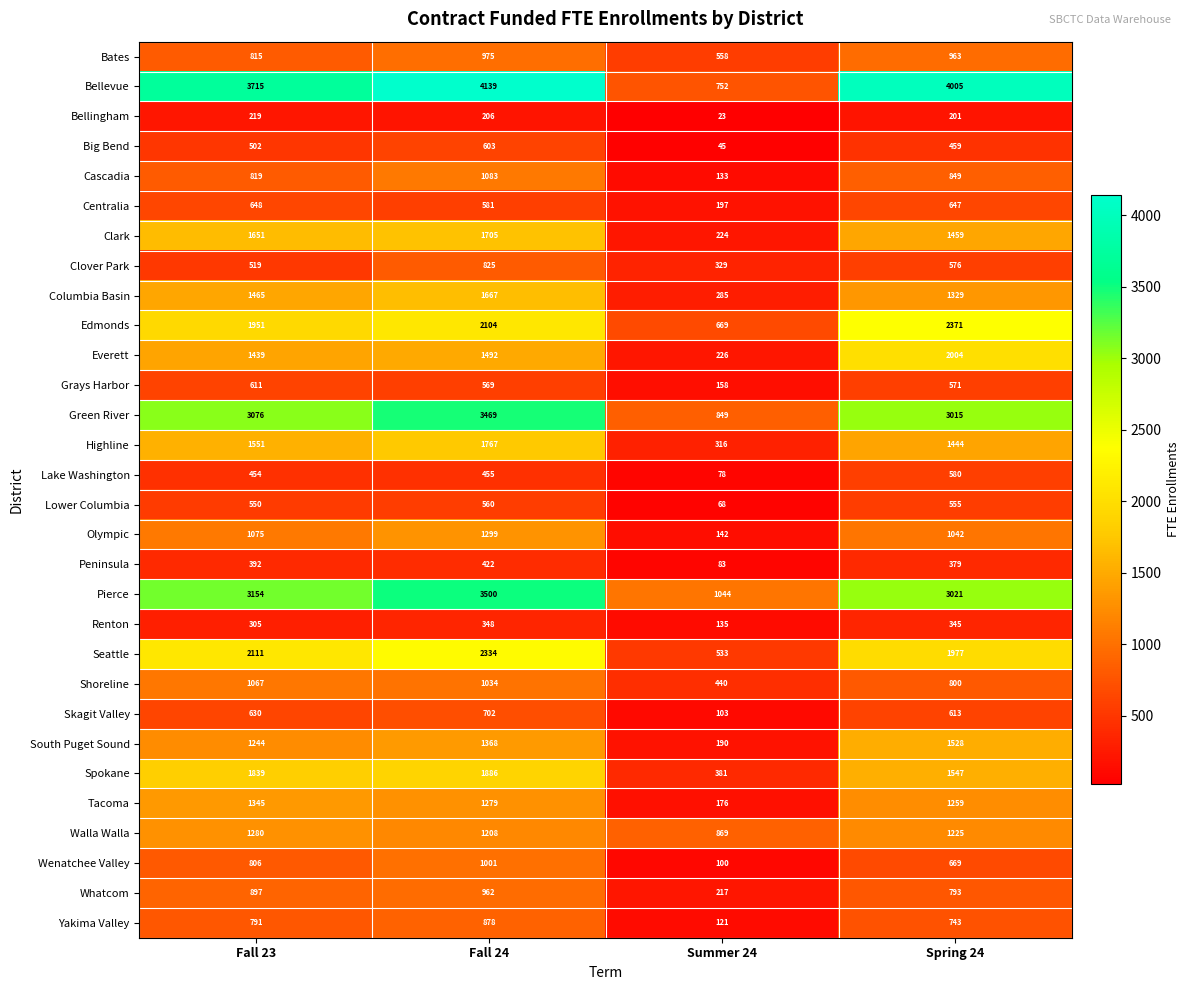

How many data points in Lower Columbia are less than 555?

2